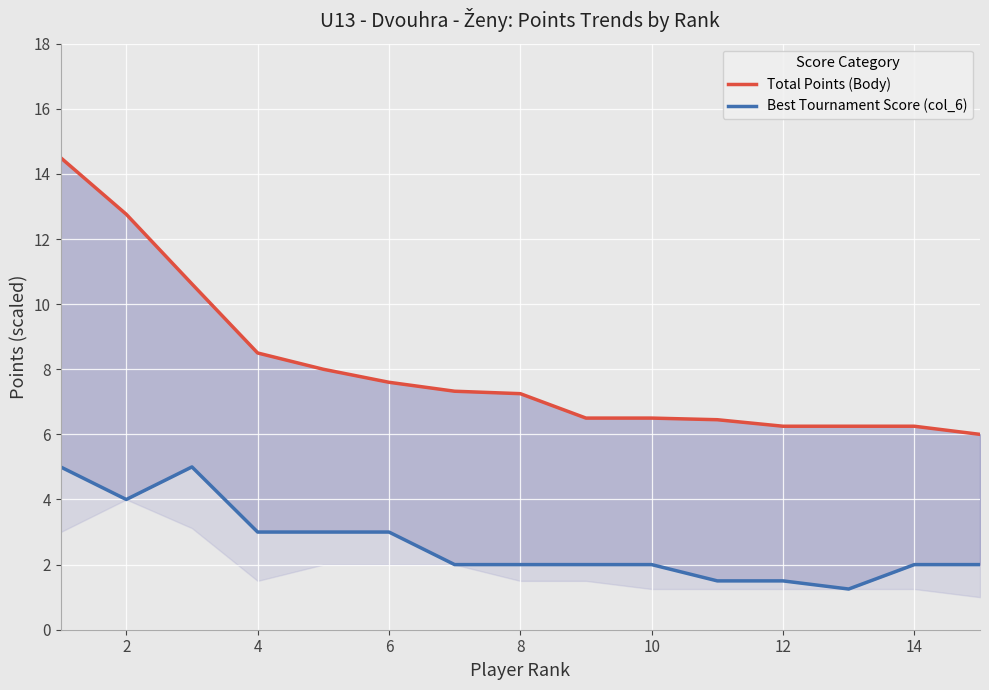

Rank the series by their average value, from lowest to highest.

Best Tournament Score (col_6), Total Points (Body)